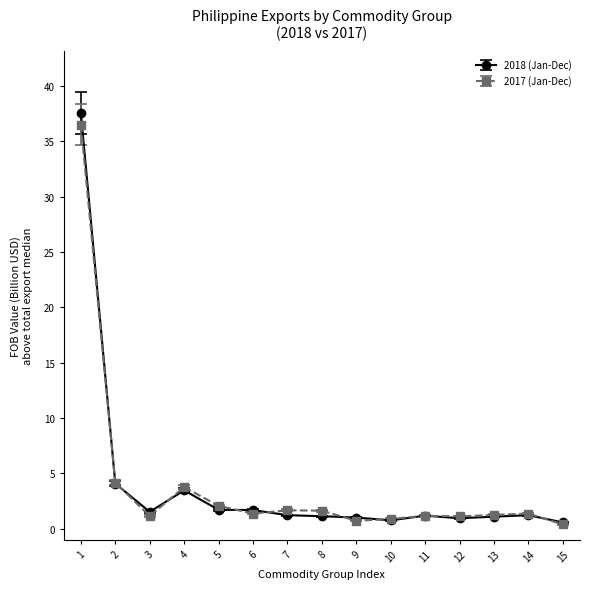

Is this an area chart (filled region under the line)?

No